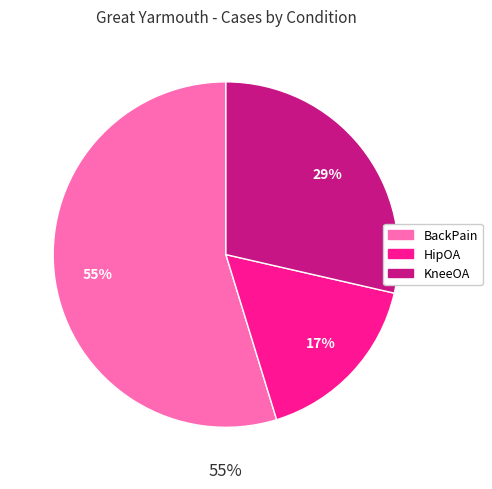

To the nearest percent, what is the average slice percentage?

33%